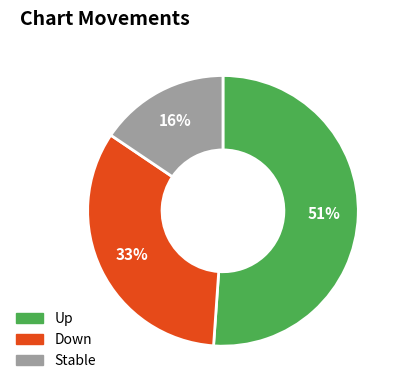

Is there a majority slice in this chart?

Yes